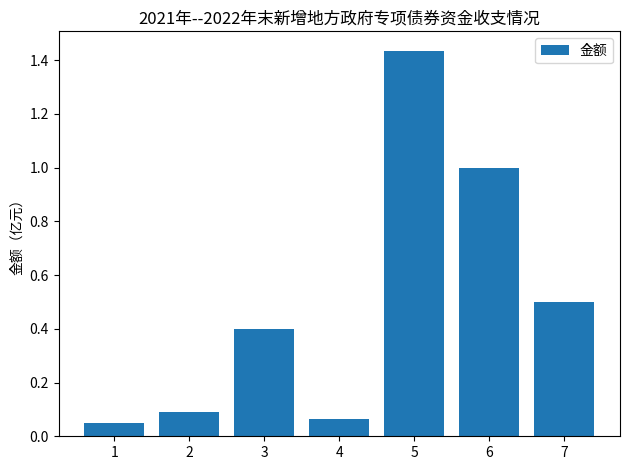

What is the value of the 3rd bar from the left?

0.4